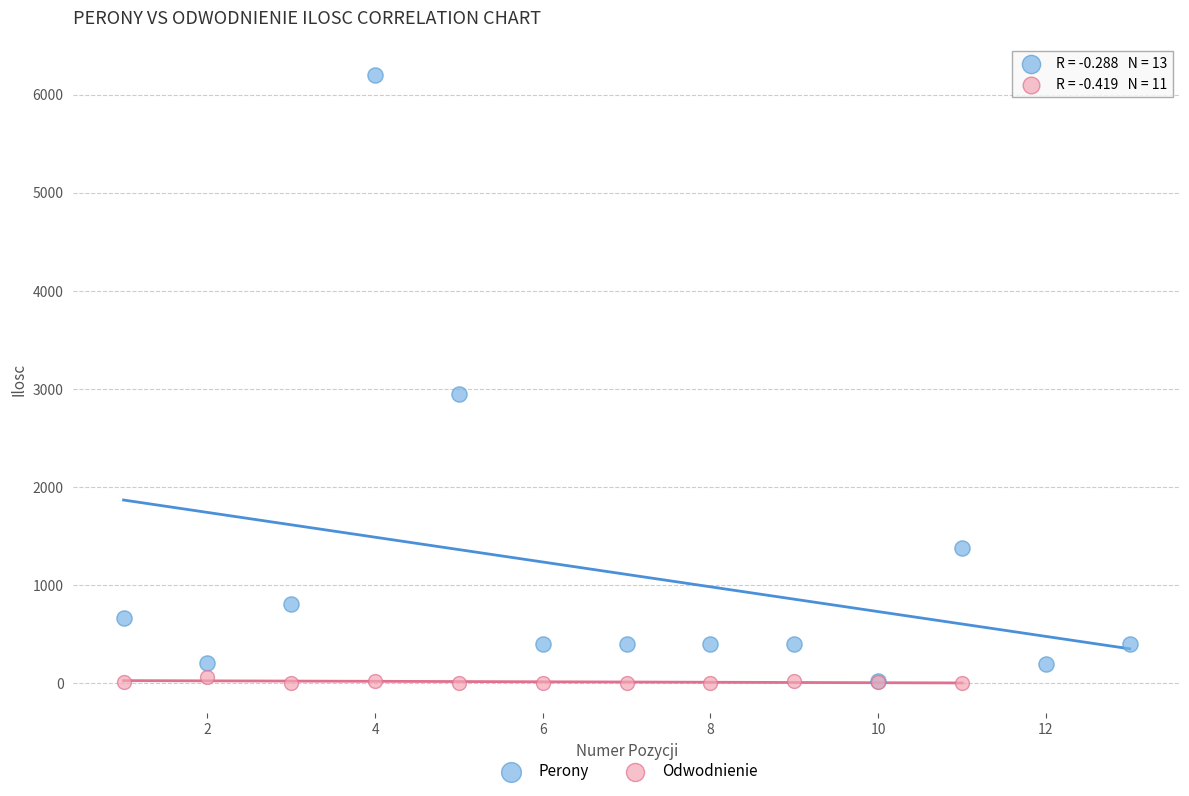

Which series contains the highest Y value?

Perony